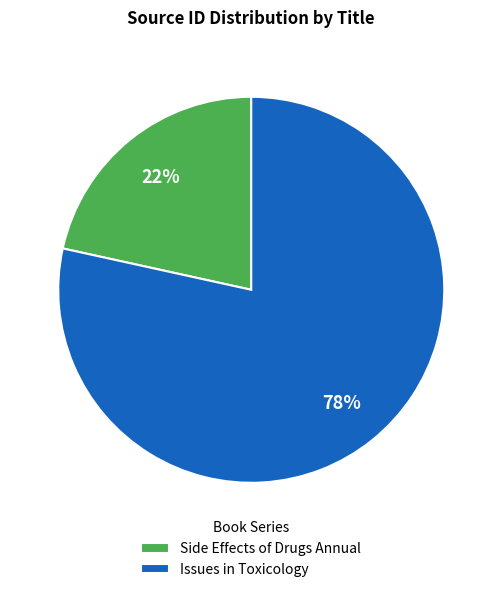

To the nearest percent, what is the combined percentage of Issues in Toxicology and Side Effects of Drugs Annual?

100%